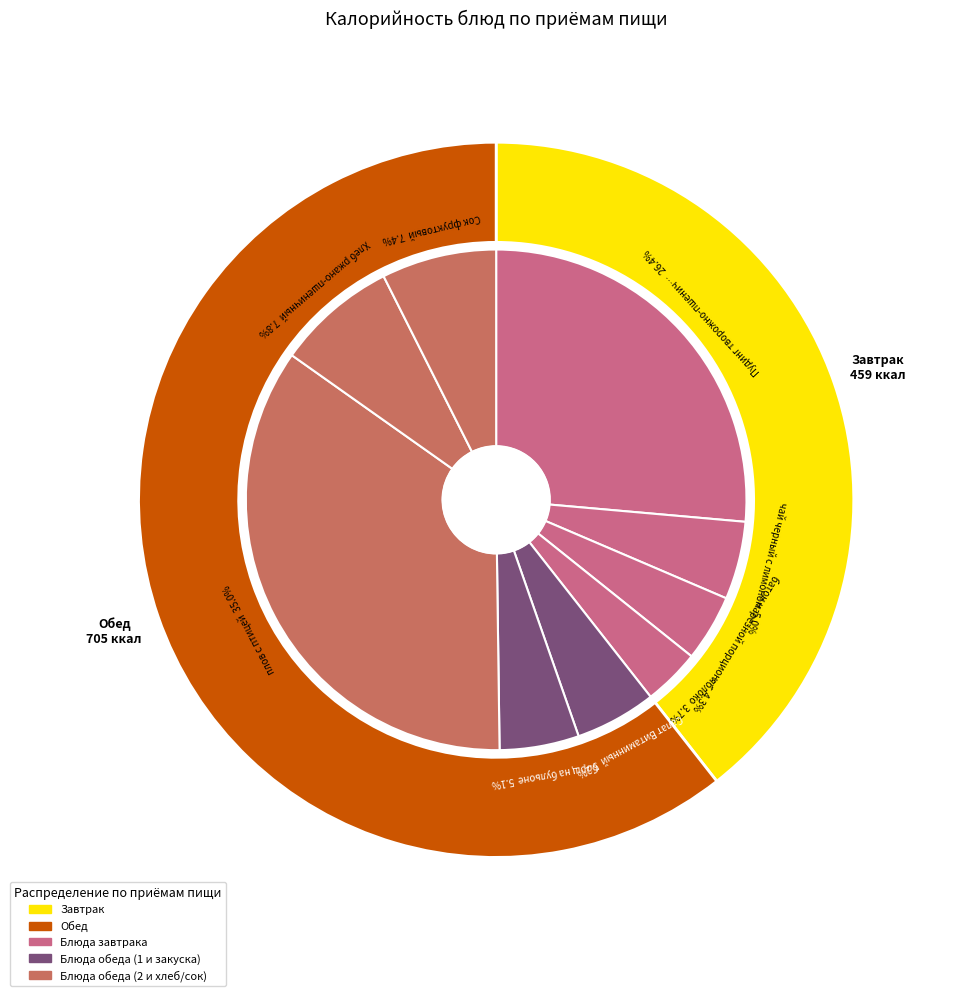

To the nearest percent, what is the combined percentage of Салат Витаминный and Хлеб ржано-пшеничный?

13%